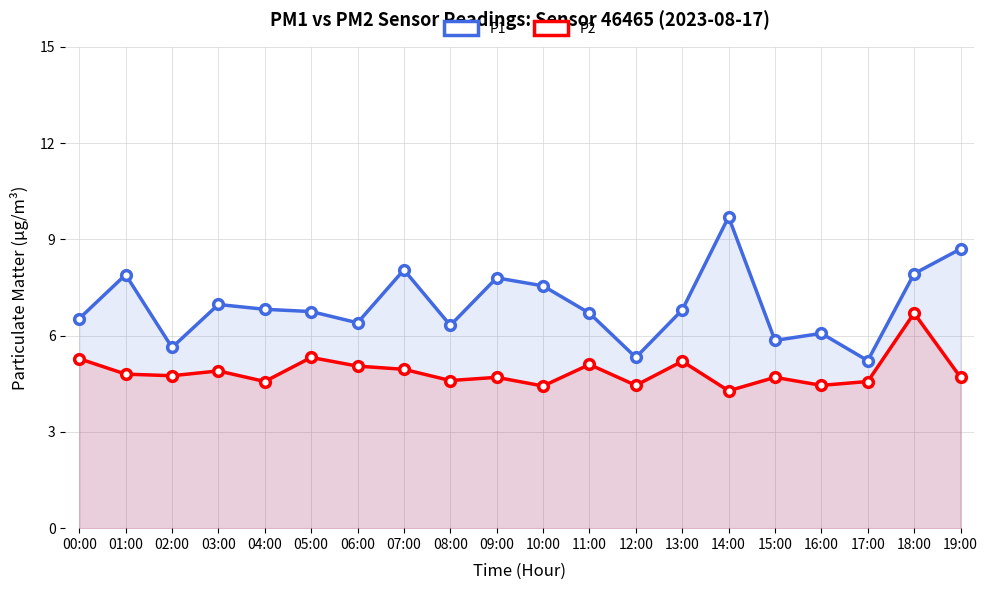

Rank the series by their average value, from highest to lowest.

P1, P2